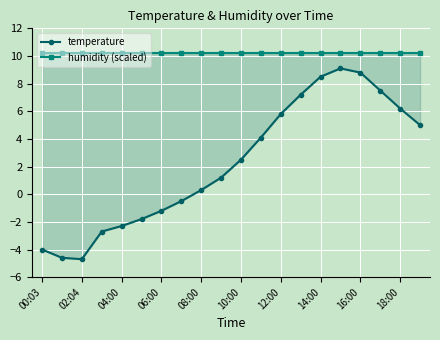

The value of humidity (scaled) at 18:00 is 10.2. True or false?

True